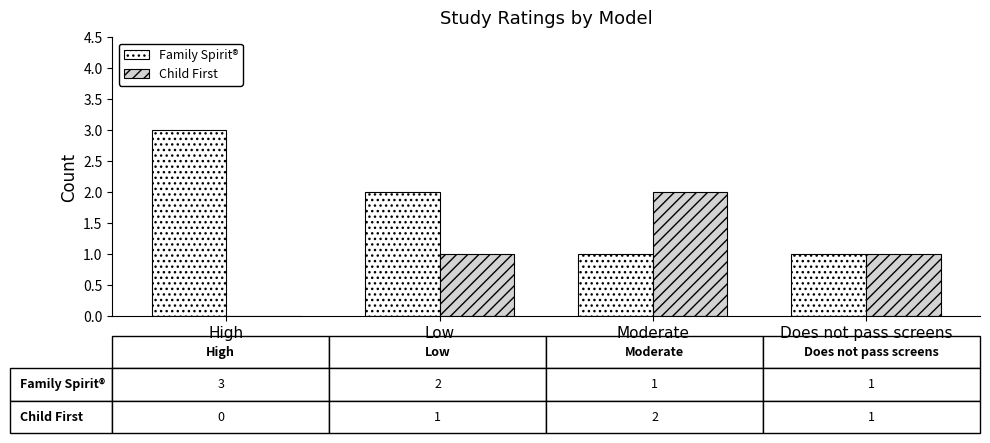

What is the spread (max minus min) of values at High?

3